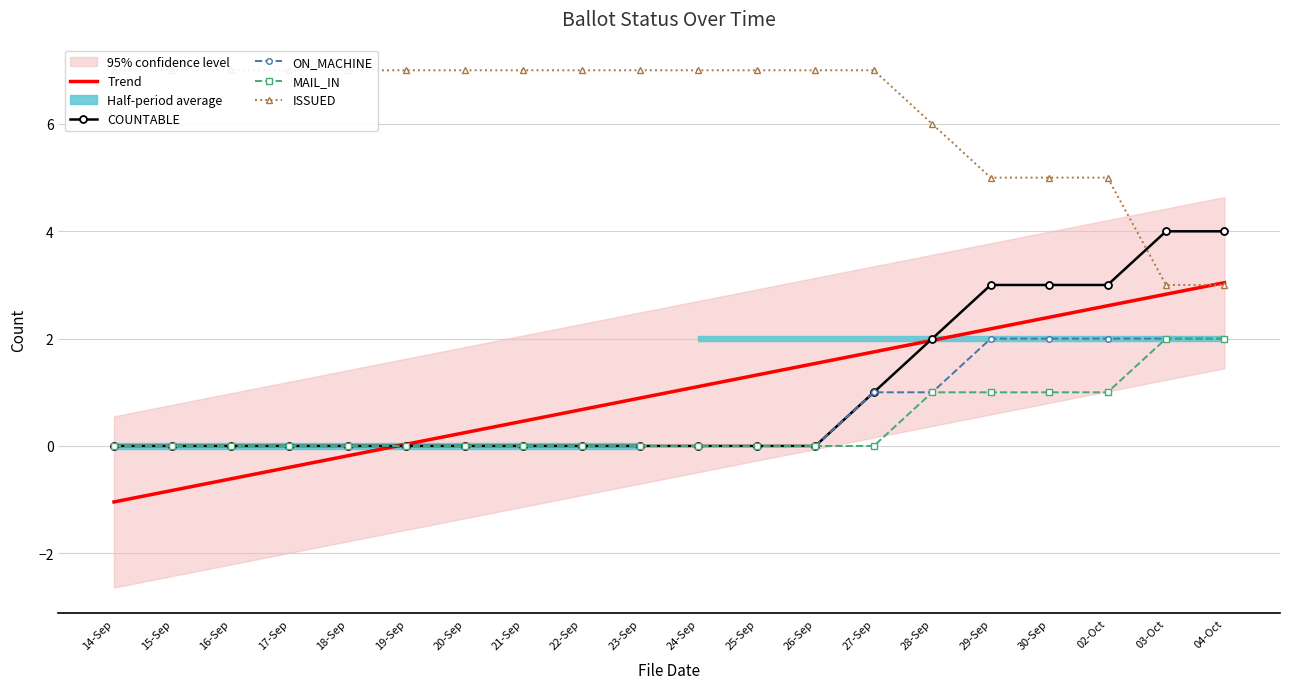

List the series in order of their peak value, highest first.

ISSUED, COUNTABLE, Trend, ON_MACHINE, MAIL_IN